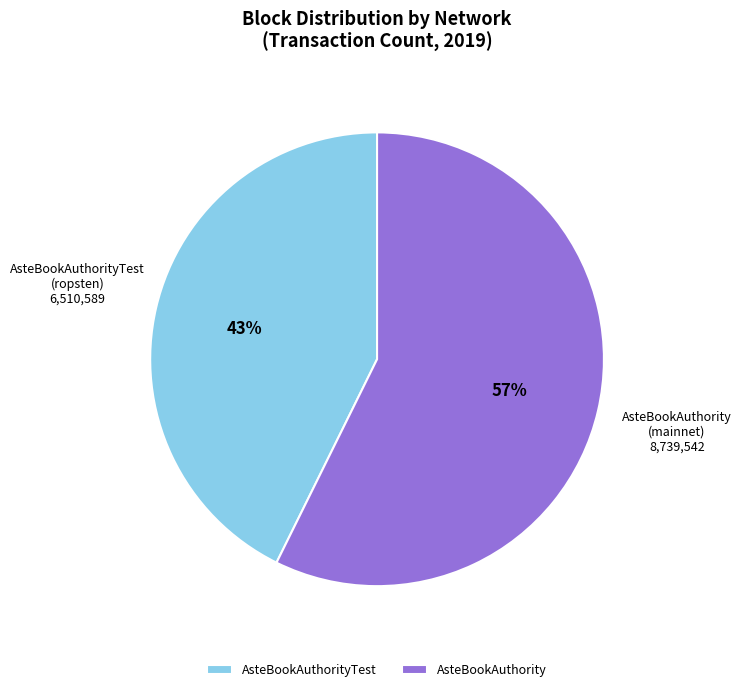

Is there a majority slice in this chart?

Yes